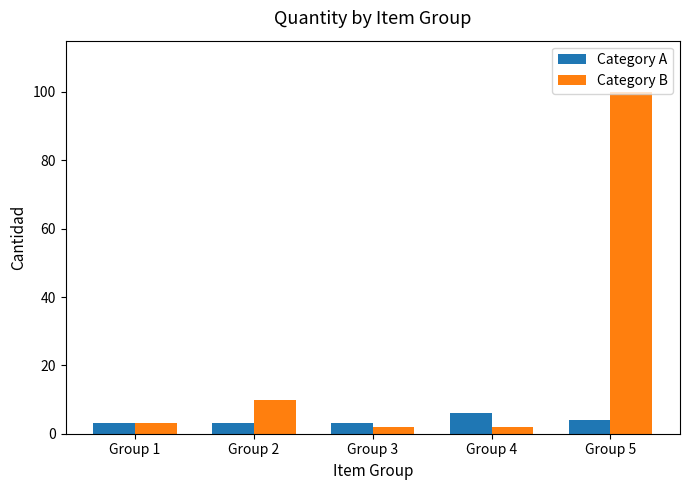

What is the value of the Category A bar at the 3rd from the left?

3